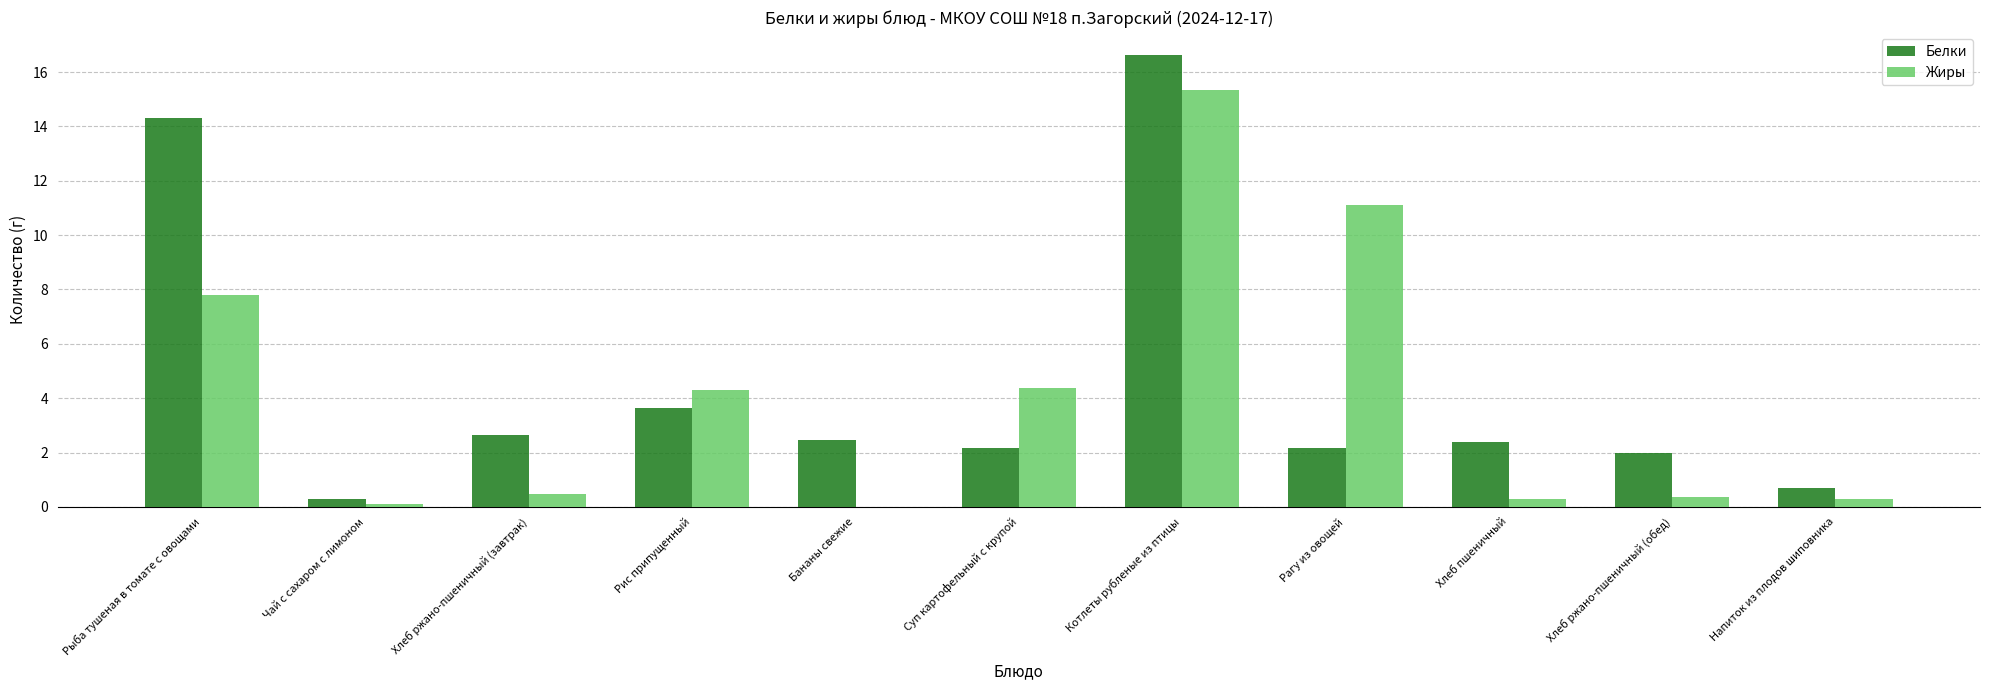

At which category is the sum across all series the highest?

Котлеты рубленые из птицы